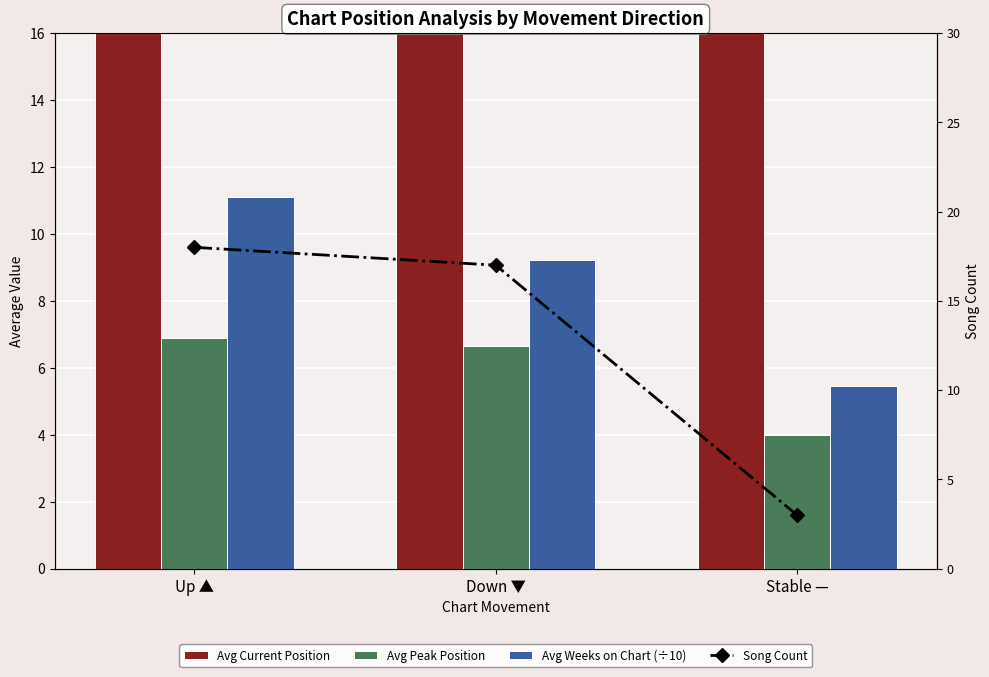

What is the difference between the maximum and minimum values in the Avg Current Position series?

5.9